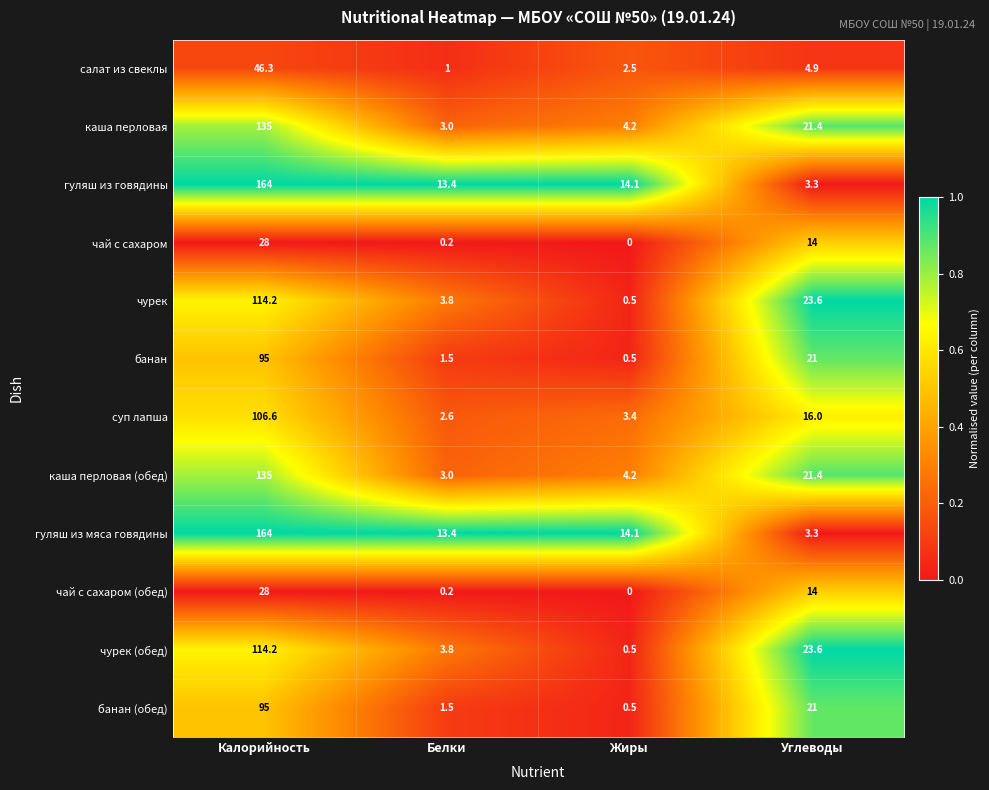

What is the average value of the гуляш из мяса говядины series?

48.7